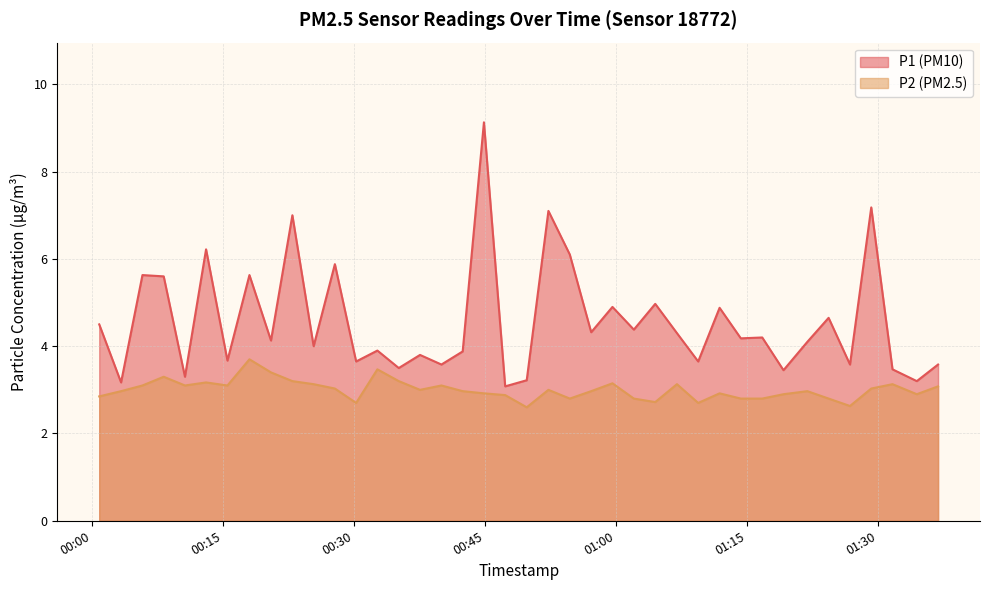

What is the greatest value displayed?

9.1